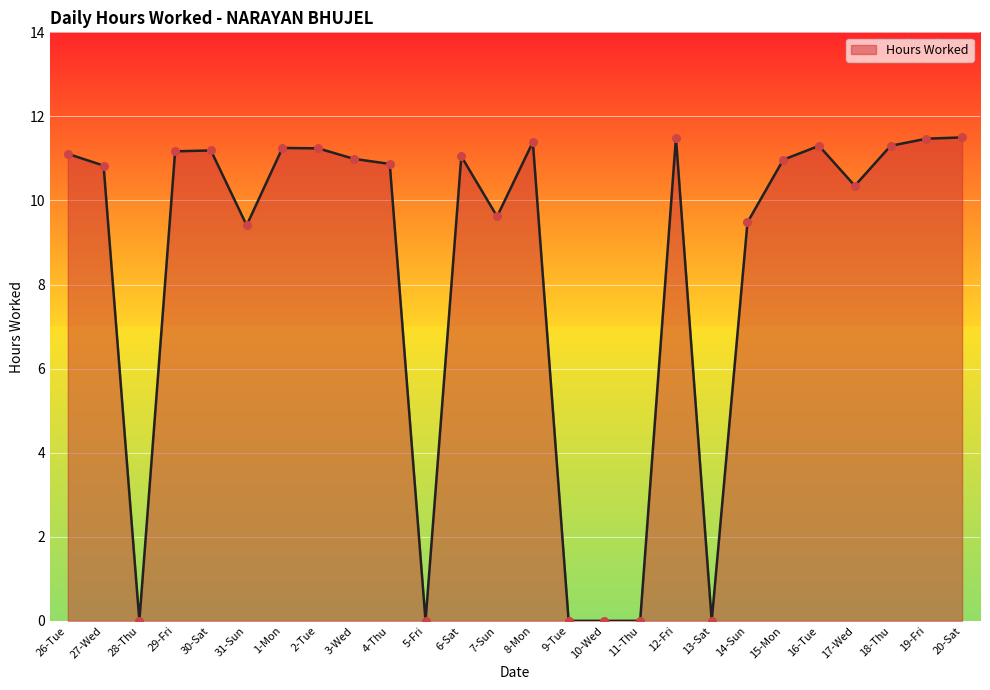

What is the change in value from 31-Sun to 8-Mon?

+2.0